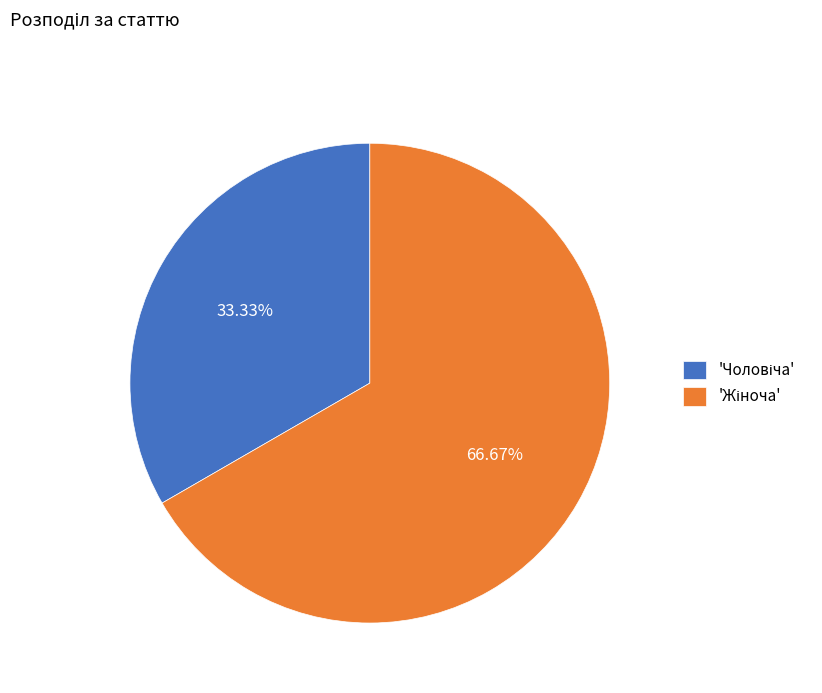

Does any single category account for the majority?

Yes